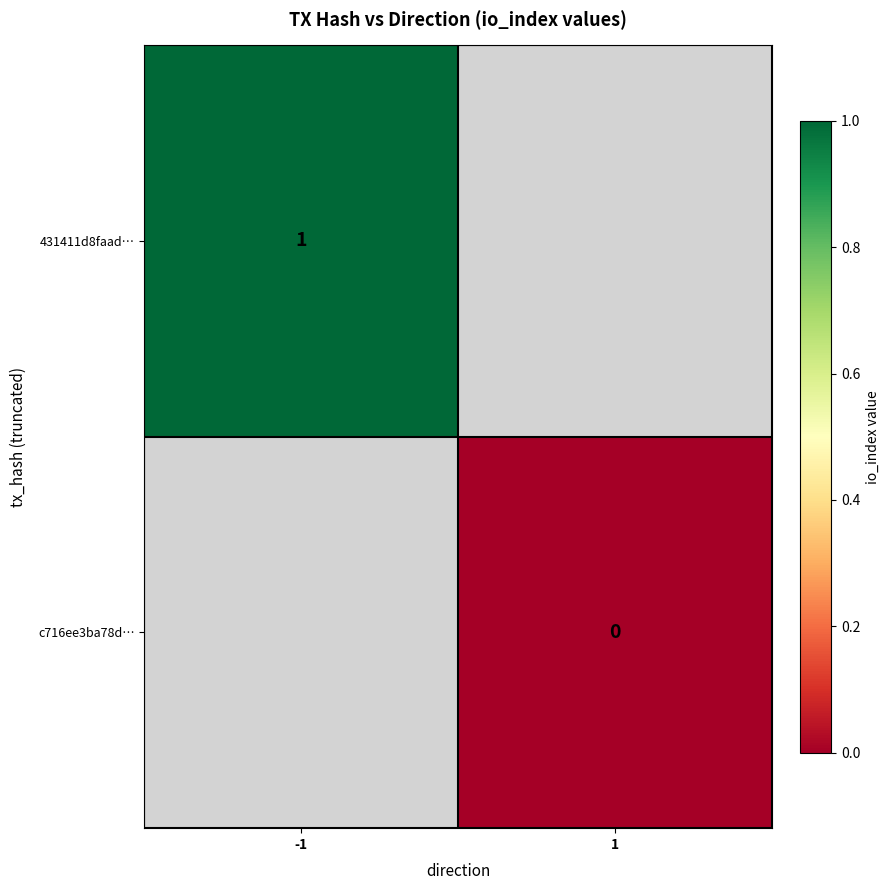

Which category has the lowest value across all series?

1